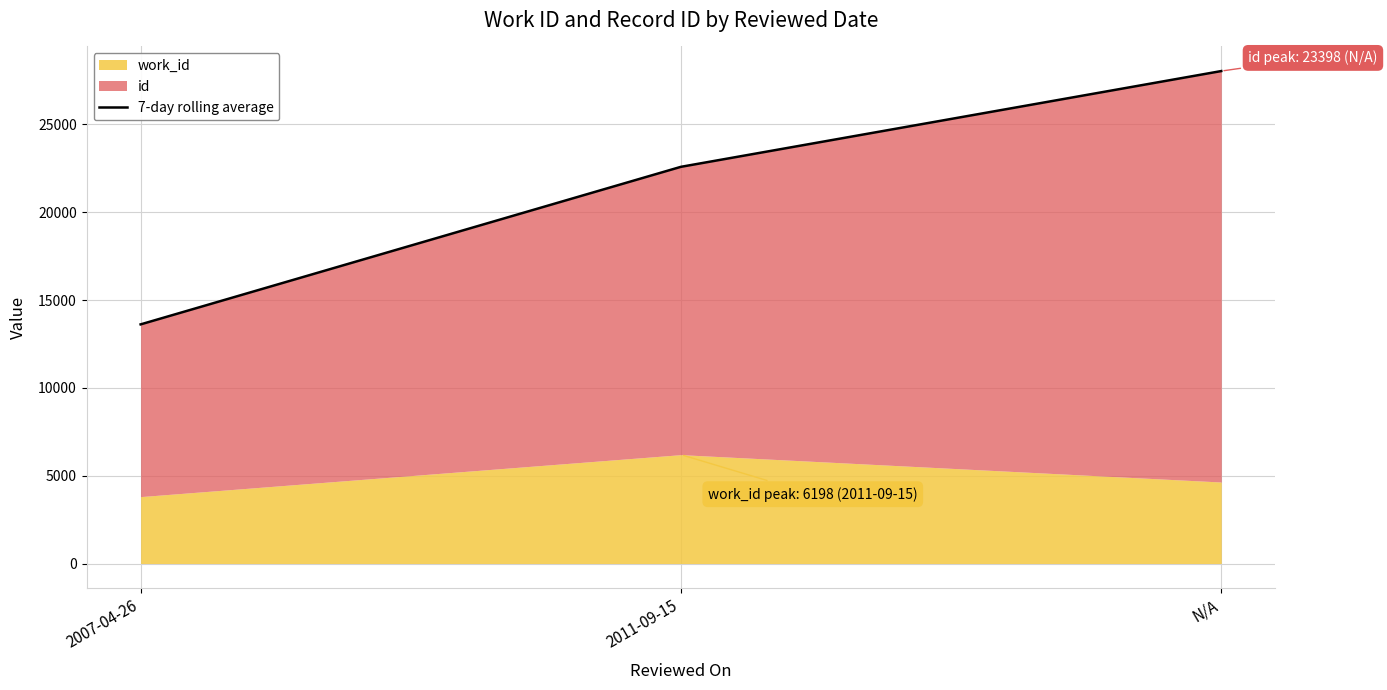

How many lines are shown in the chart?

1